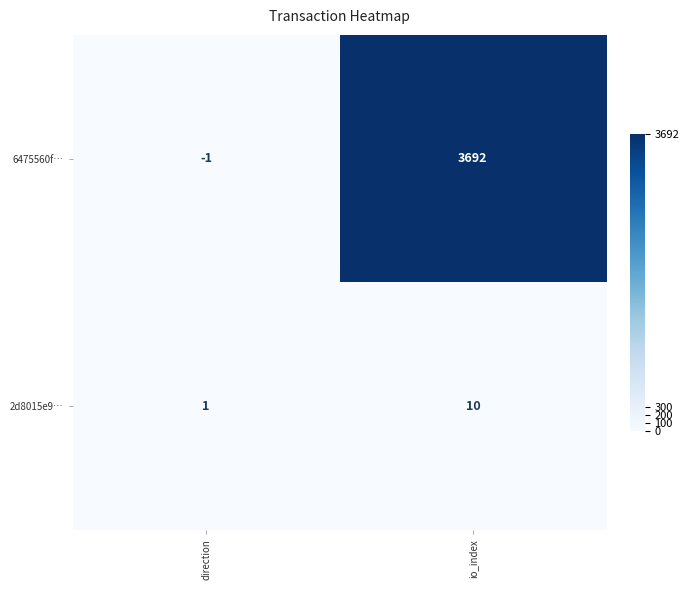

What is the difference between the 2d8015e9… values at direction and io_index?

9